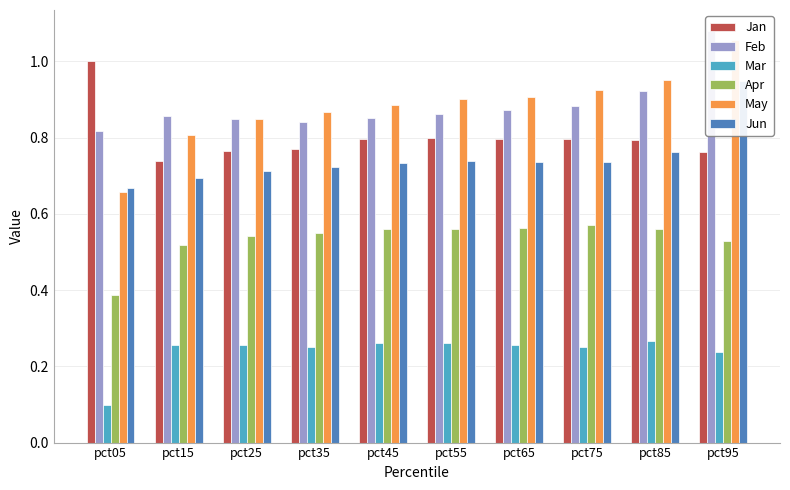

Reading right to left, transcribe all the data shown in this chart.

Jan: 0.8	0.8	0.8	0.8	0.8	0.8	0.8	0.8	0.7	1.0
Feb: 1.1	0.9	0.9	0.9	0.9	0.9	0.8	0.8	0.9	0.8
Mar: 0.2	0.3	0.2	0.3	0.3	0.3	0.3	0.3	0.3	0.1
Apr: 0.5	0.6	0.6	0.6	0.6	0.6	0.6	0.5	0.5	0.4
May: 1.1	1.0	0.9	0.9	0.9	0.9	0.9	0.8	0.8	0.7
Jun: 0.9	0.8	0.7	0.7	0.7	0.7	0.7	0.7	0.7	0.7